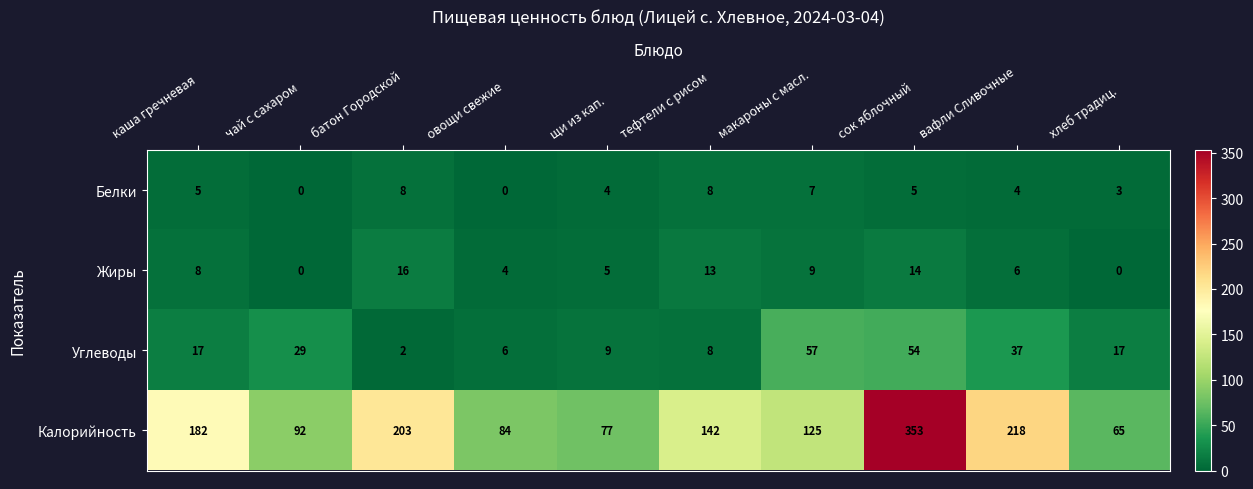

True or false: Белки has a value of 5 at каша гречневая.

True